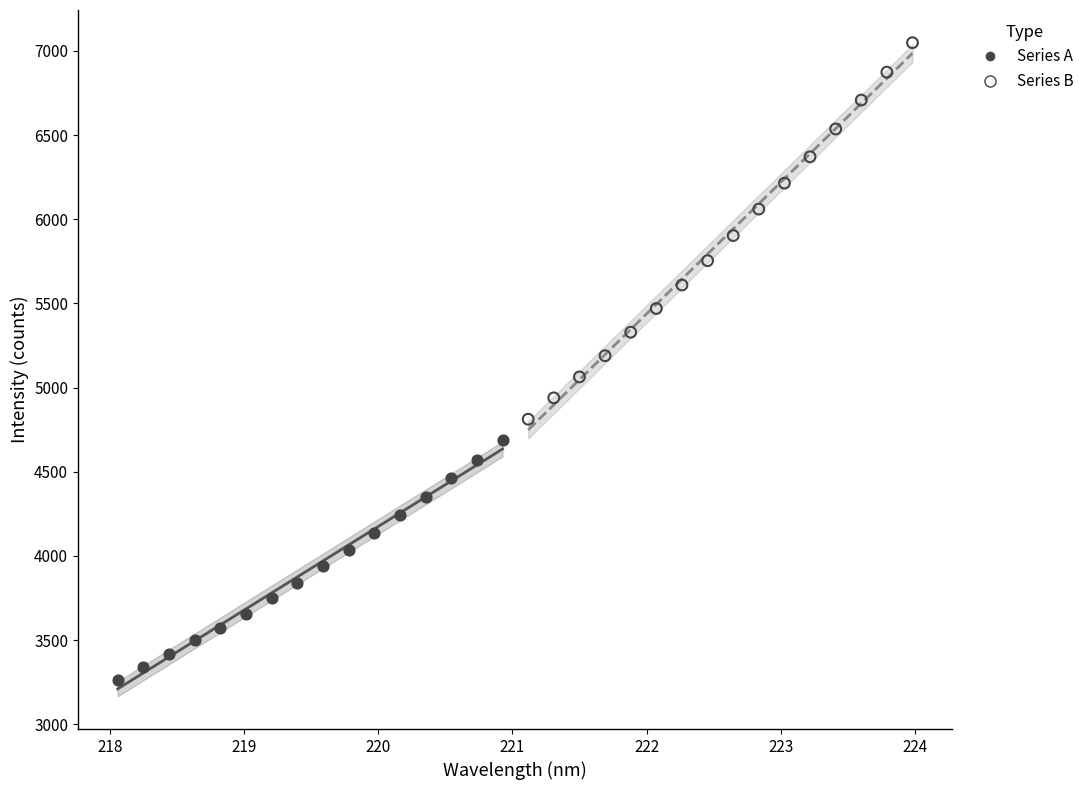

Which series has the largest Y range (max minus min)?

Series B